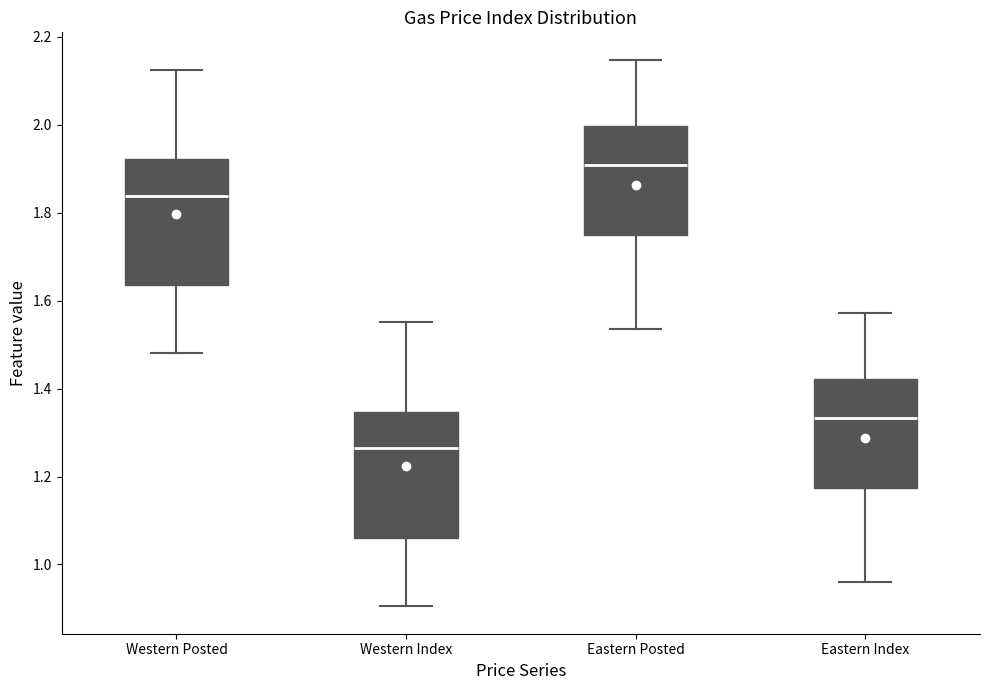

Reading left to right, transcribe this box plot: for each box, give where its median line is, the range the box spans, and where its two whiskers end, as read against the y-axis. The values are not printed on the chart, so give them approximately, as read against the axis.

Western Posted: median 1.84, box 1.64 to 1.92, whiskers 1.48 to 2.12
Western Index: median 1.26, box 1.06 to 1.34, whiskers 0.90 to 1.56
Eastern Posted: median 1.90, box 1.74 to 2.00, whiskers 1.54 to 2.14
Eastern Index: median 1.34, box 1.18 to 1.42, whiskers 0.96 to 1.58